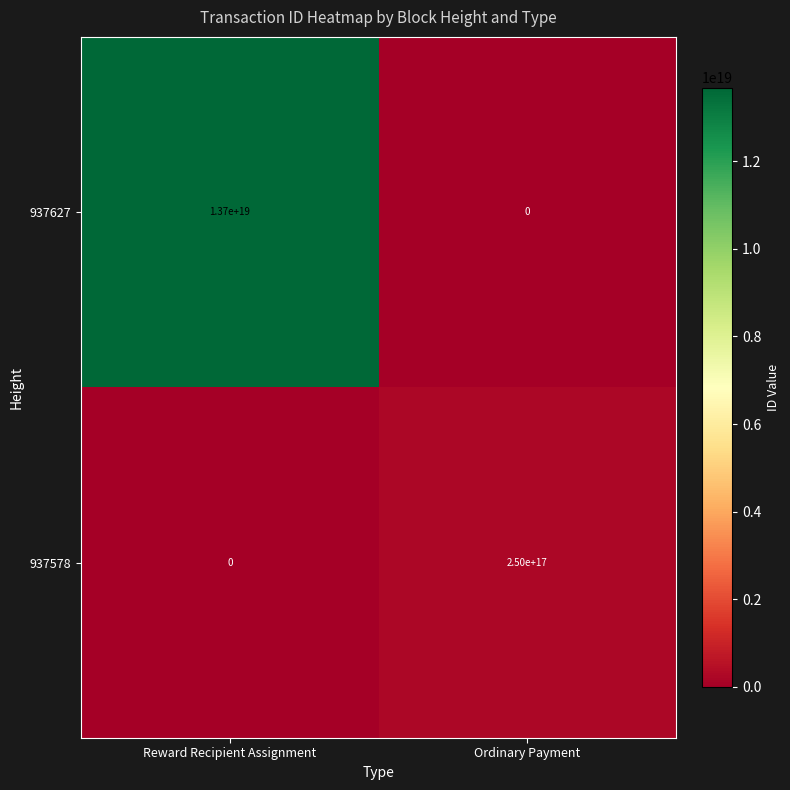

List the labels in order of 937627 value, smallest first.

Ordinary Payment, Reward Recipient Assignment